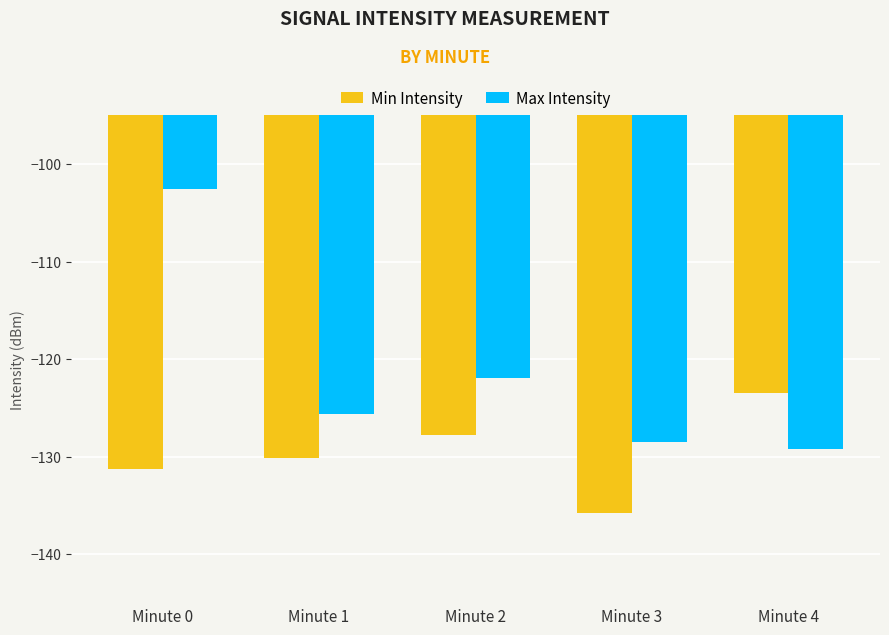

How many distinct data groups are displayed?

2